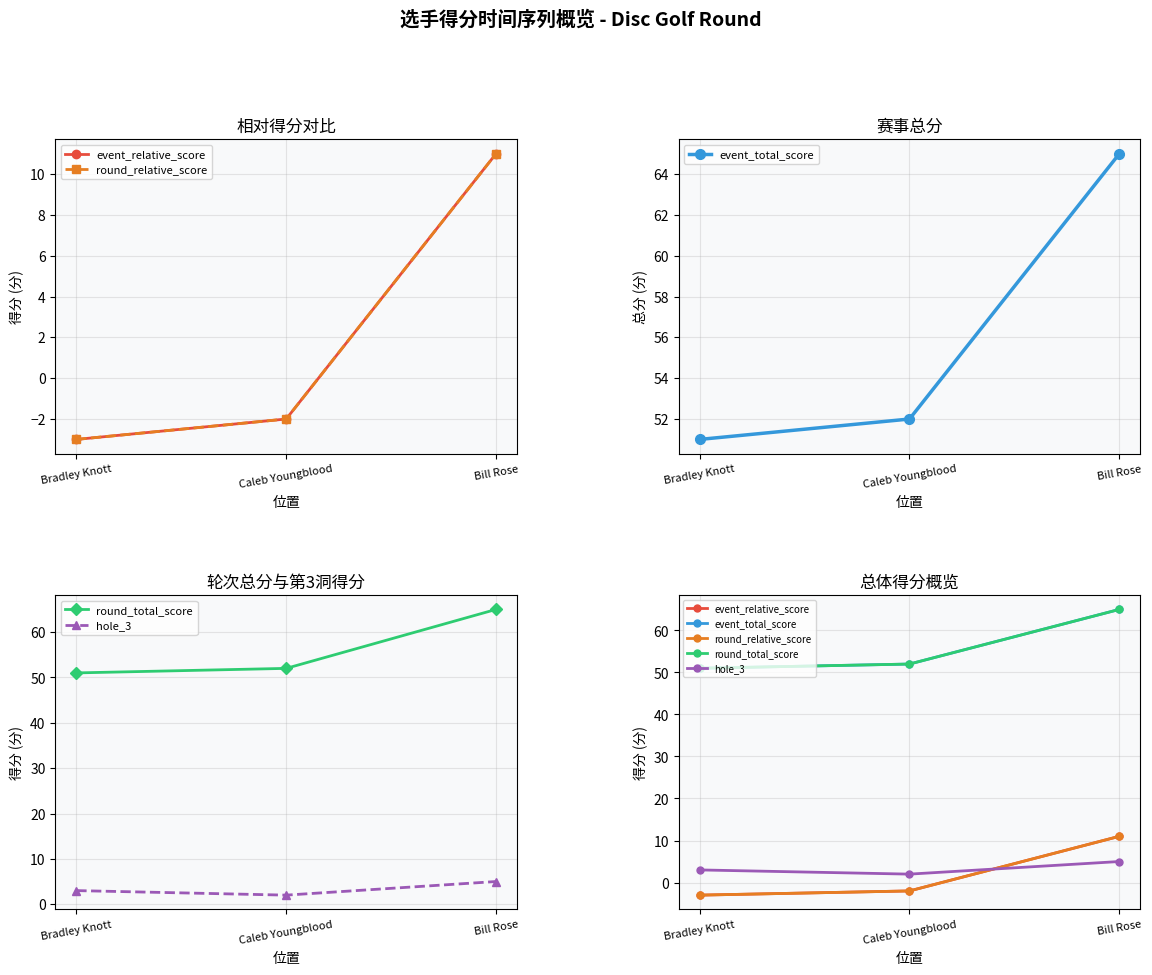

The round_relative_score series shows -1 at Caleb Youngblood. True or false?

False